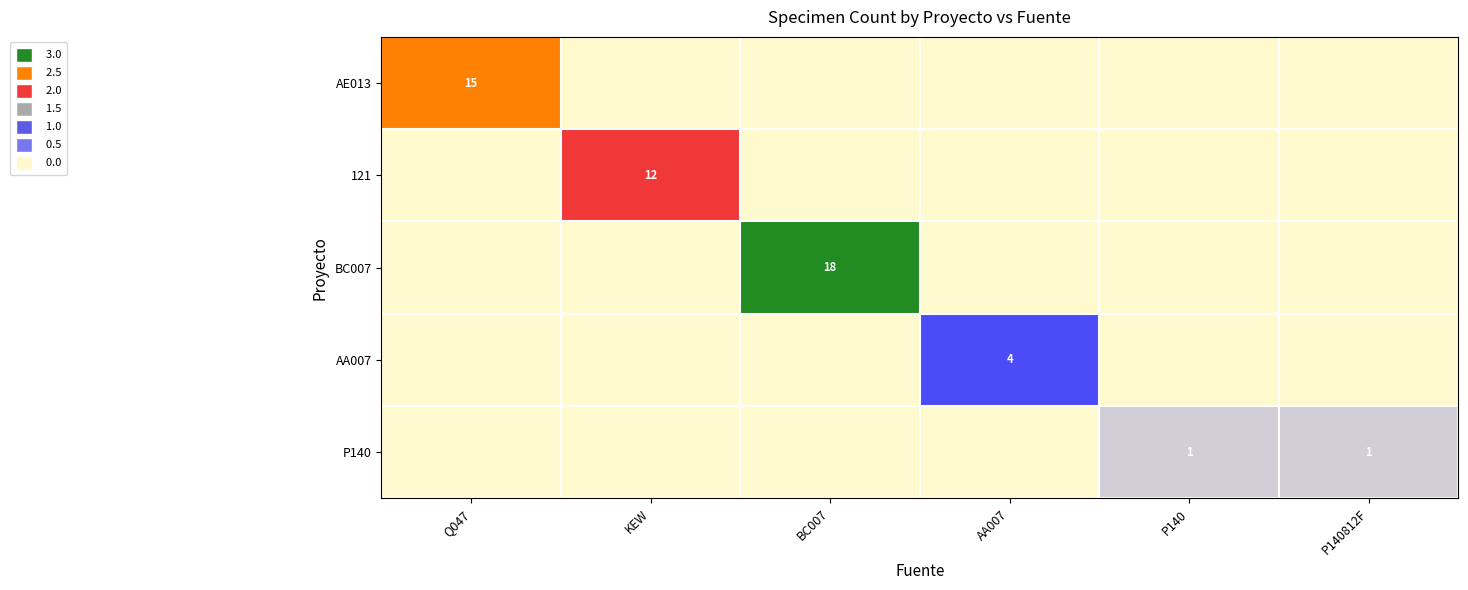

True or false: AA007 has a value of 6 at AA007.

False